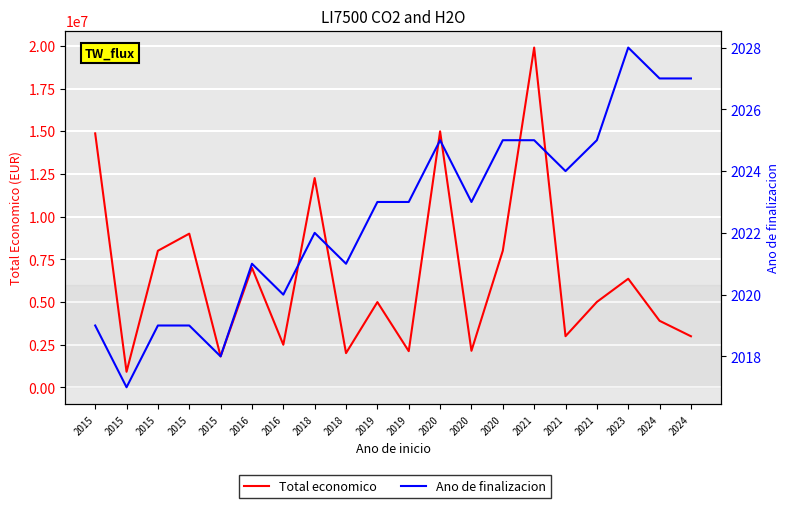

What is the value of the Ano de finalizacion point at the 10th from the left?

2023